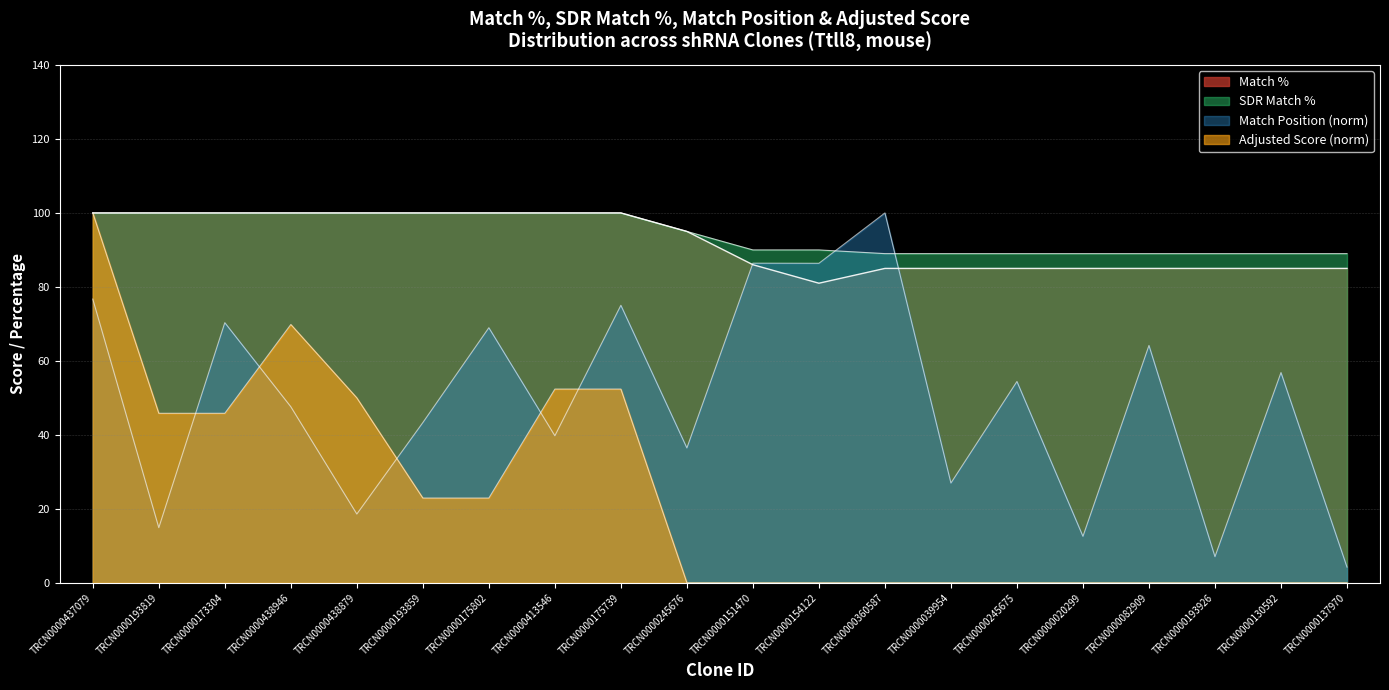

Where is the first local minimum for Match %?

TRCN0000154122